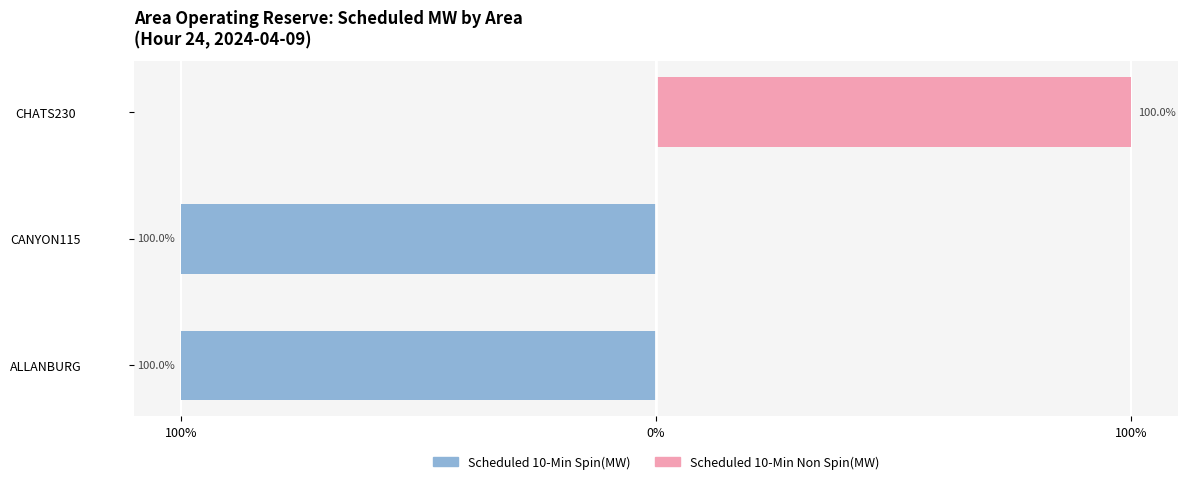

List the series in order of their peak value, lowest first.

Scheduled 10-Min Spin(MW), Scheduled 10-Min Non Spin(MW)